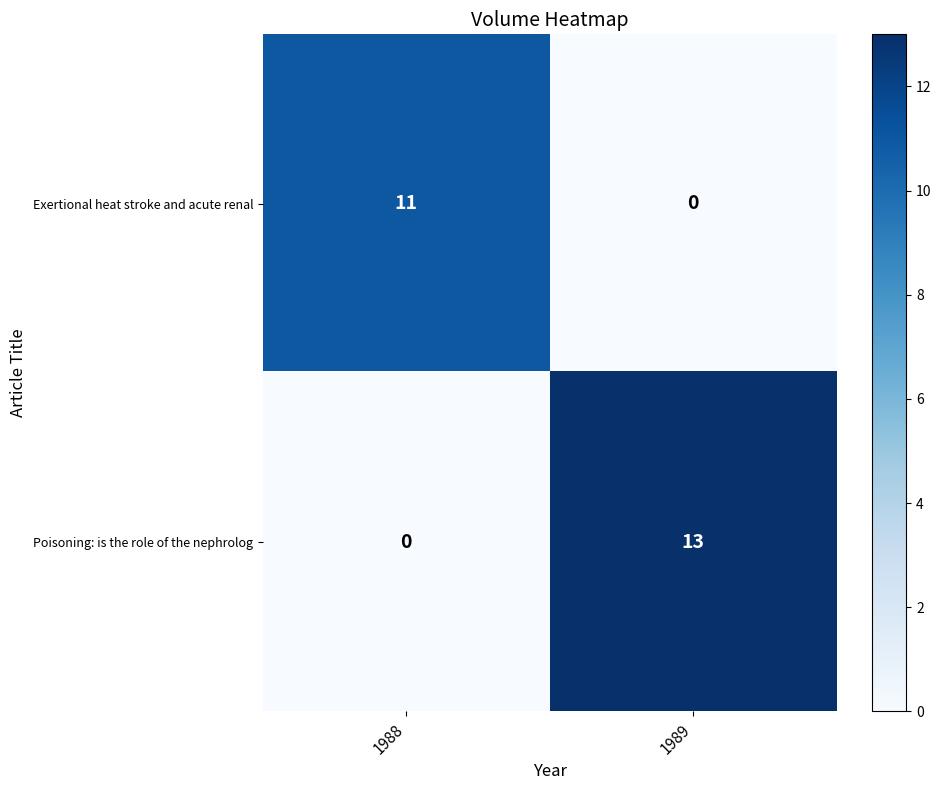

Which category has the lowest value in the Exertional heat stroke and acute renal series?

1989